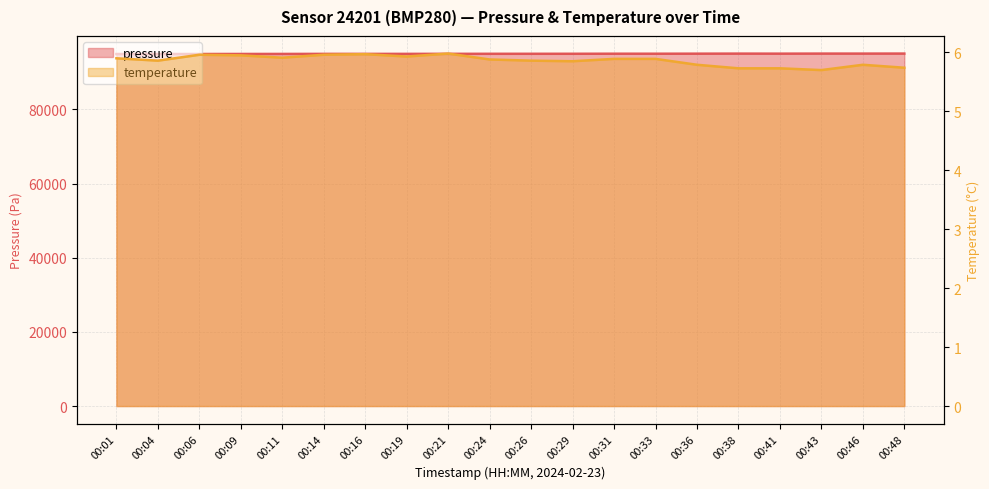

Rank the series at 00:41 from lowest to highest value.

temperature, pressure